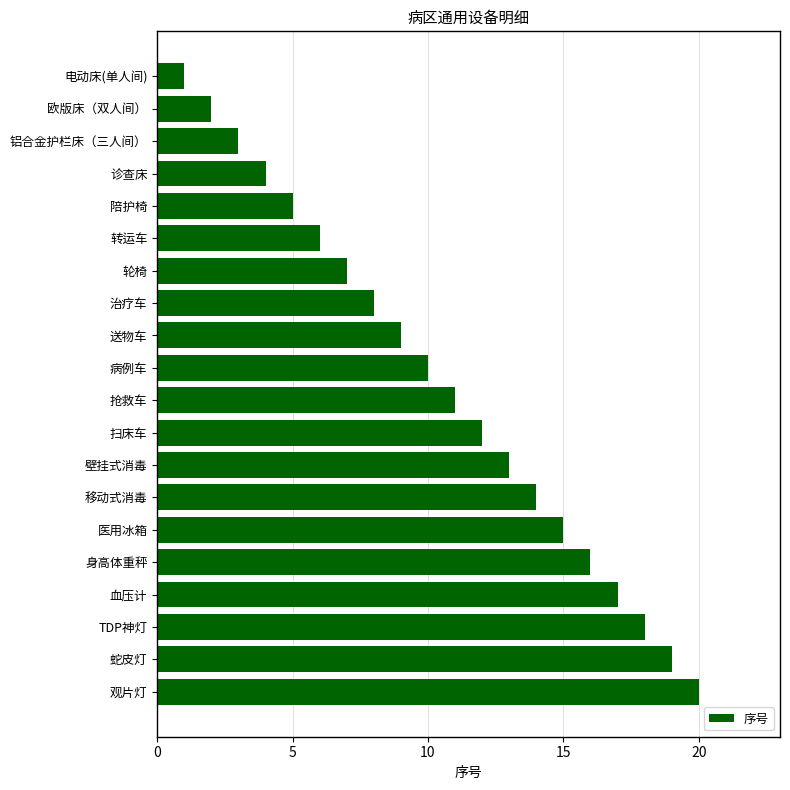

Is it true that the value at 壁挂式消毒 is 13?

True